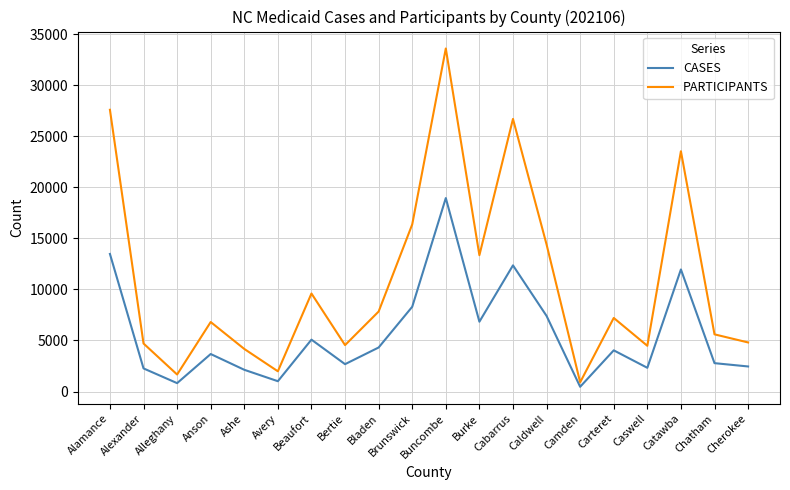

What are all the series names shown in the legend?

CASES, PARTICIPANTS